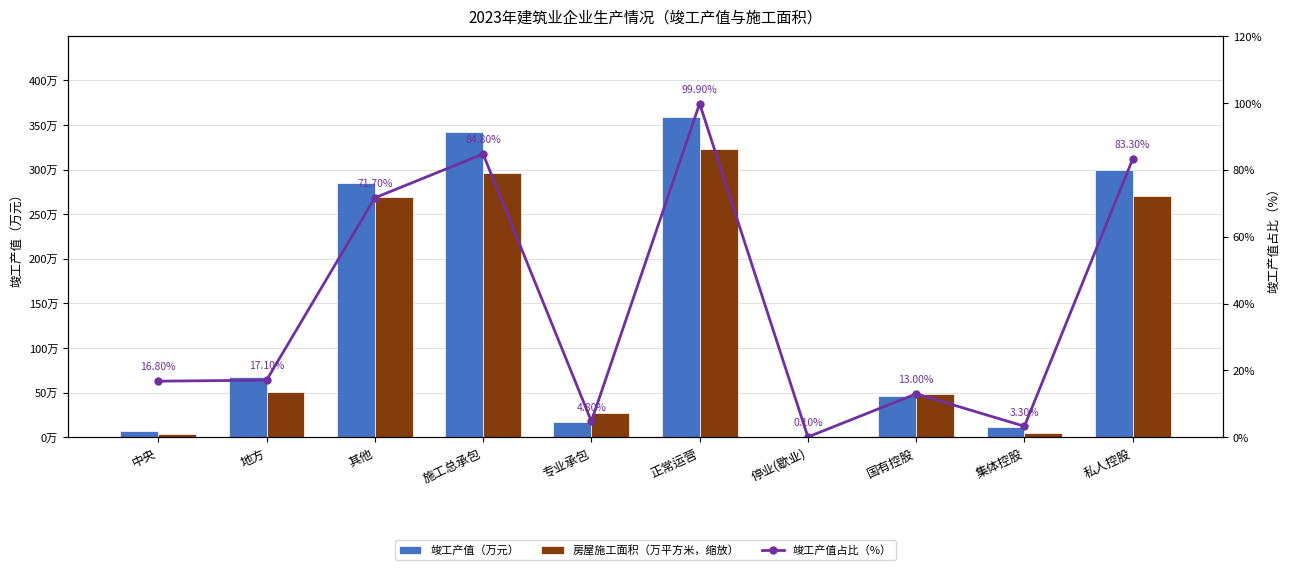

The 房屋施工面积（万平方米，缩放） series shows 32644.6 at 中央. True or false?

True